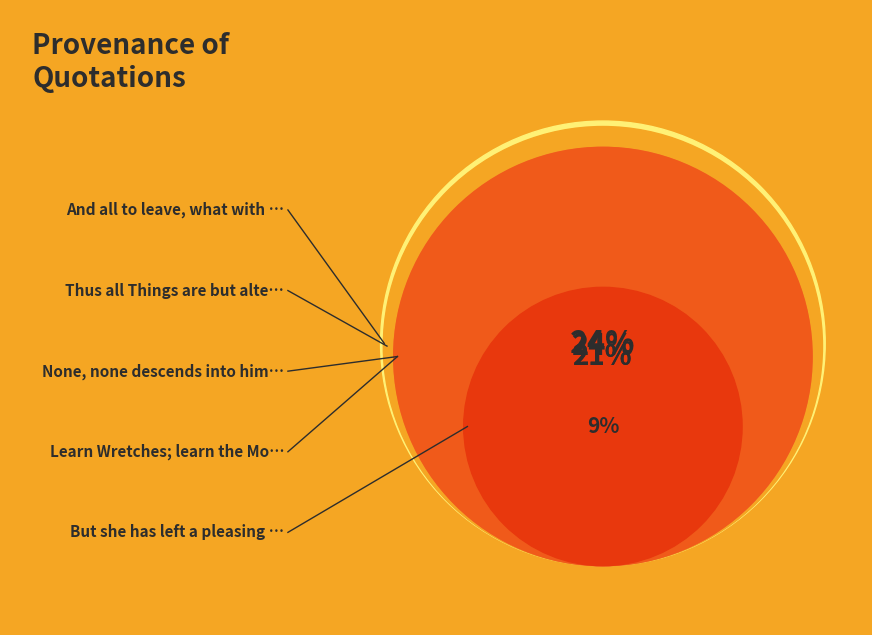

Is there any slice that represents more than half of the pie?

No